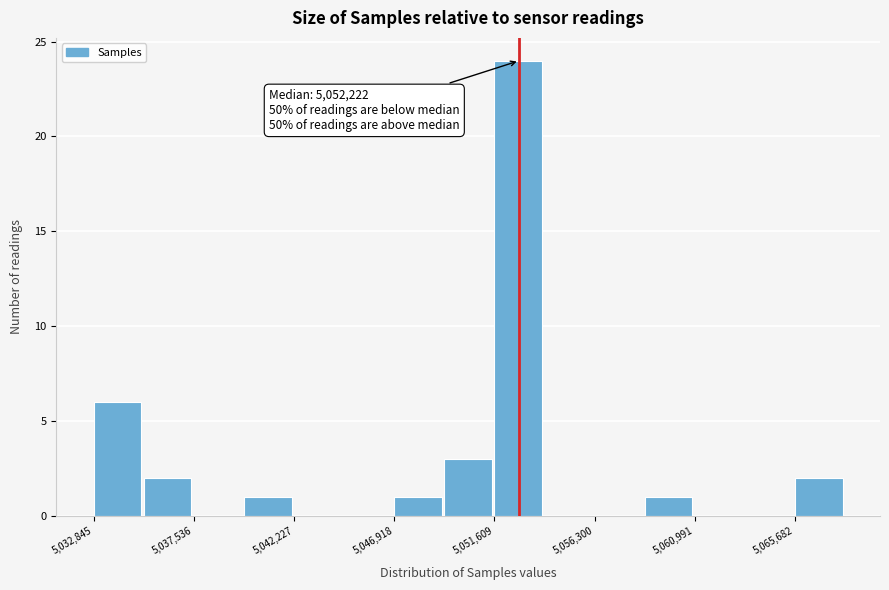

Which range on the x-axis has the tallest bar?

5051500 to 5054000